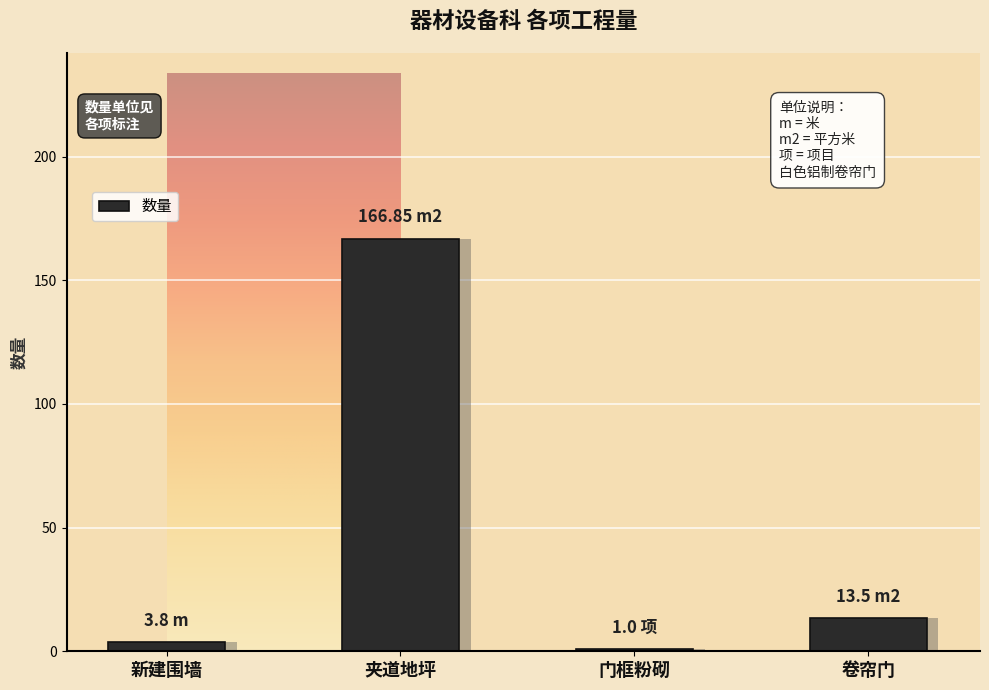

Is it true that the value at 新建围墙 is 5.2?

False